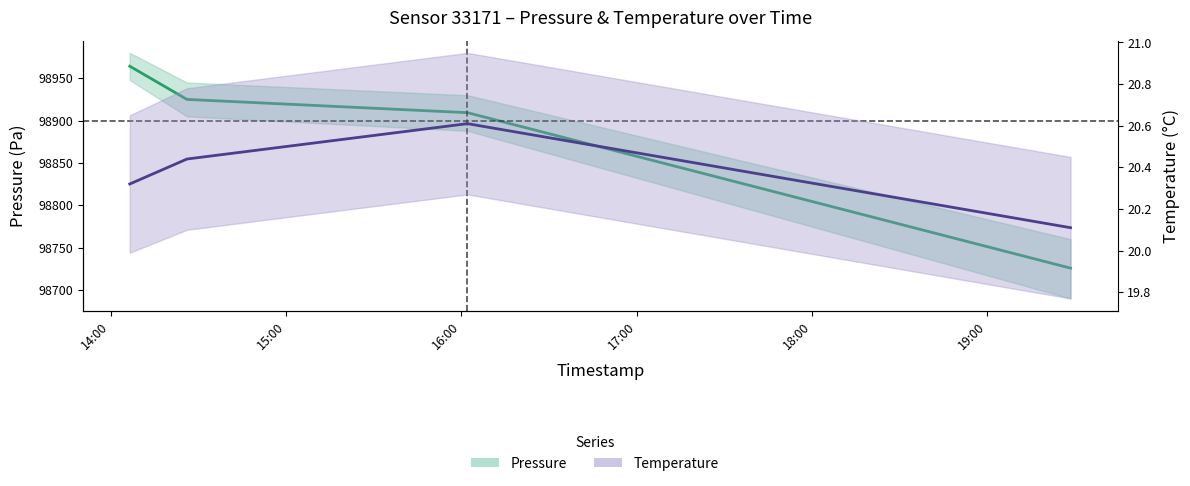

What value does the temperature series have at 15:00?

20.4